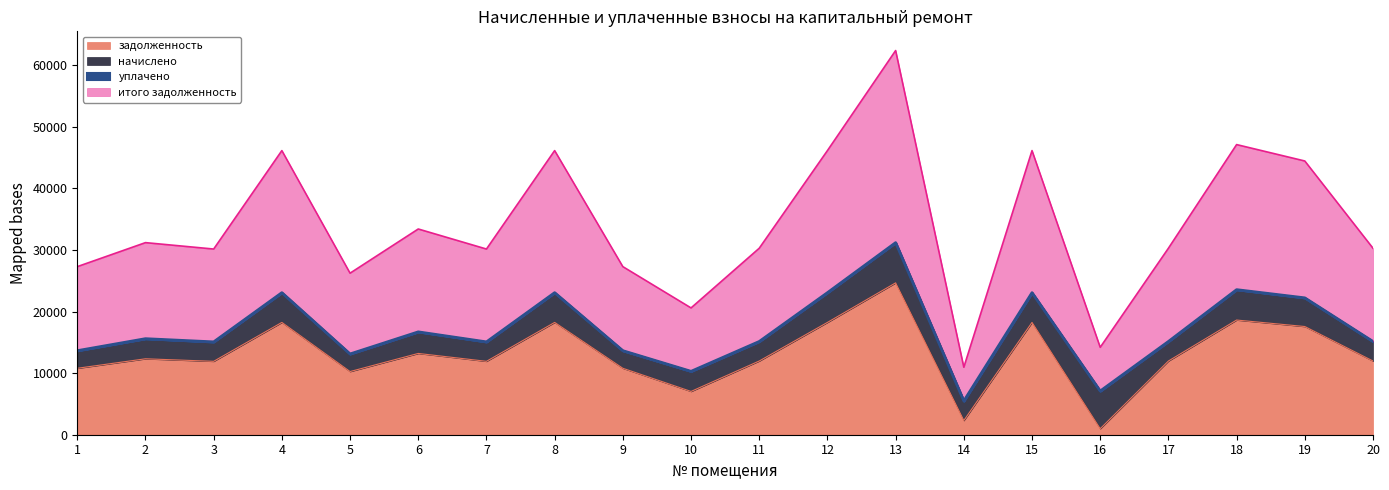

What is the highest value of the задолженность series?

24652.8